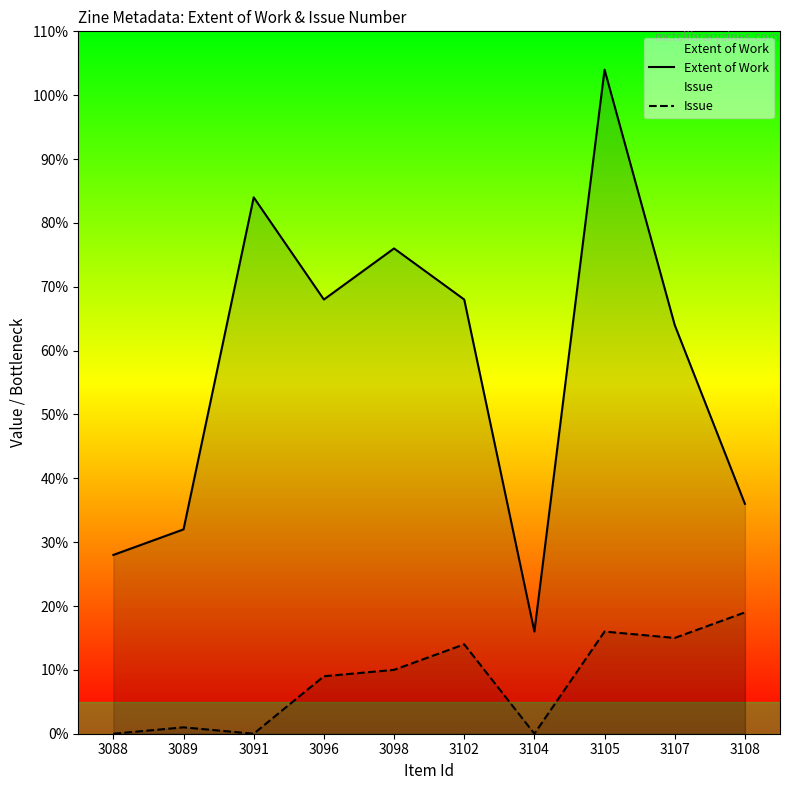

True or false: Issue has more than 1 points higher than both neighbors.

True